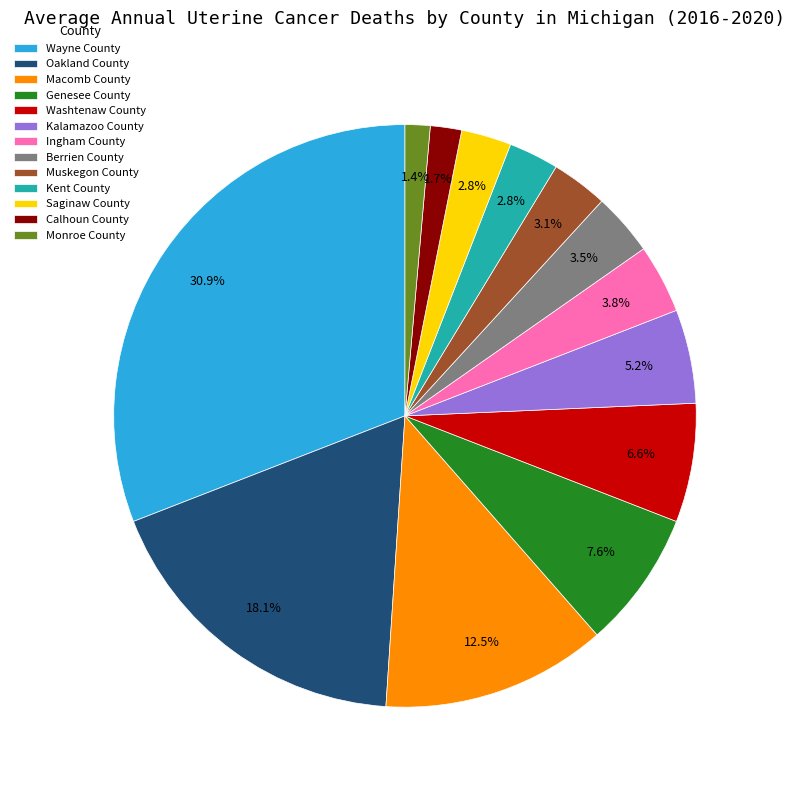

To the nearest percent, what percentage of the pie is Wayne County?

31%